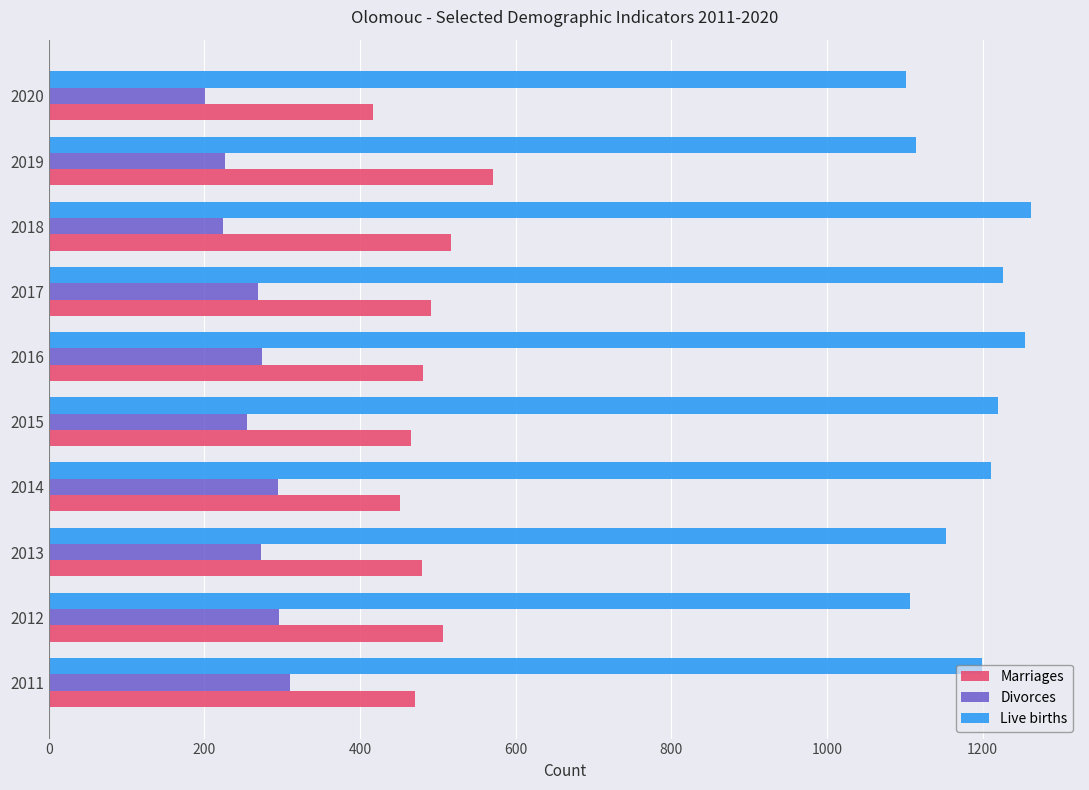

What is the highest value of the Divorces series?

310